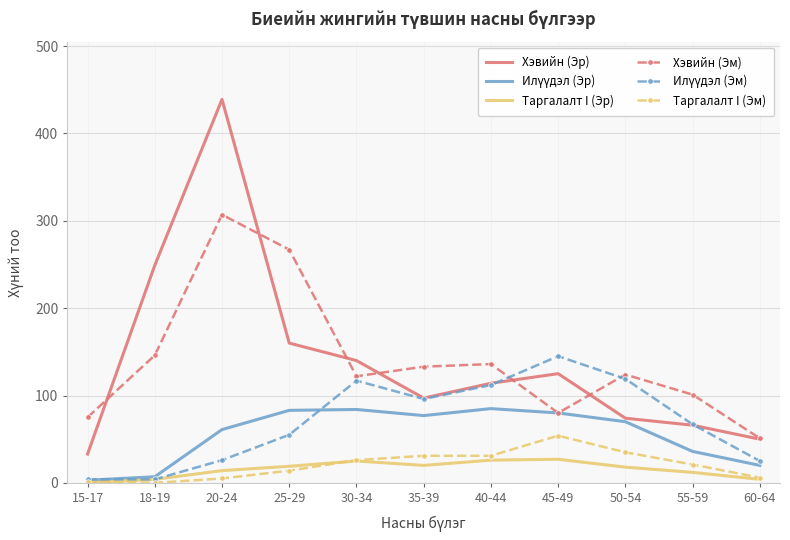

True or false: Хэвийн (Эм) and Таргалалт I (Эр) intersect in this chart.

False